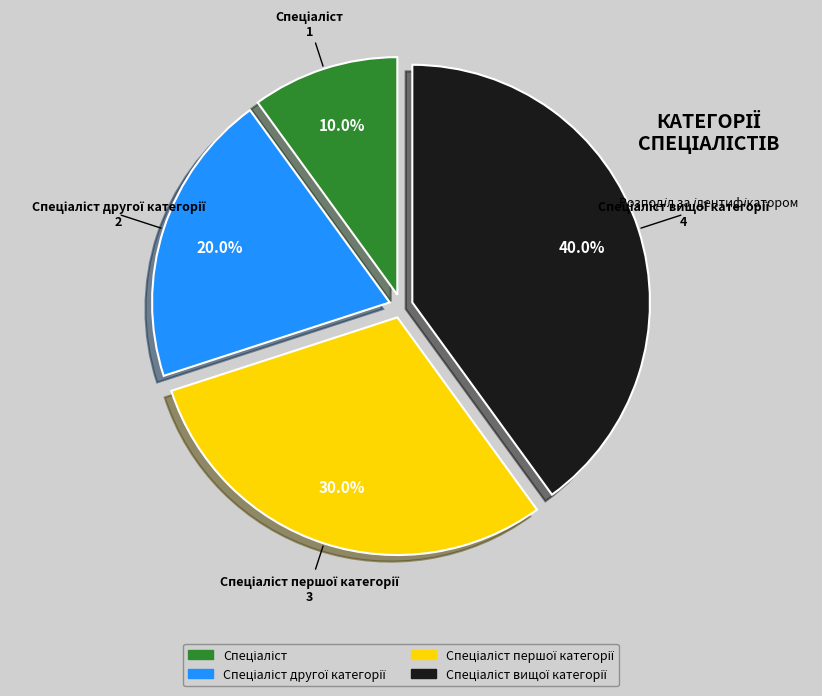

To the nearest percent, what is the average slice percentage?

25%